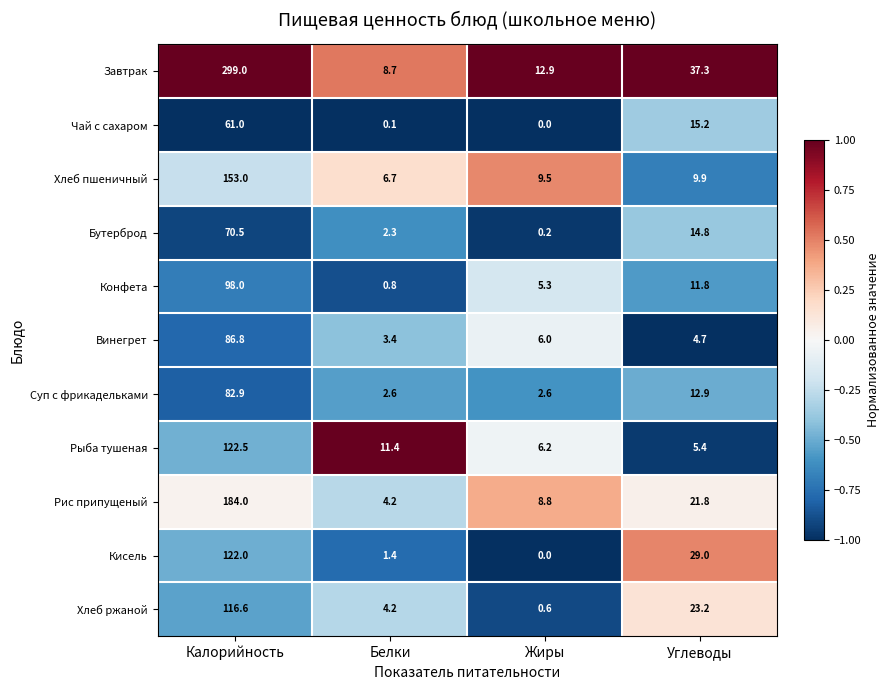

What is the total value across all series at Жиры?

52.1